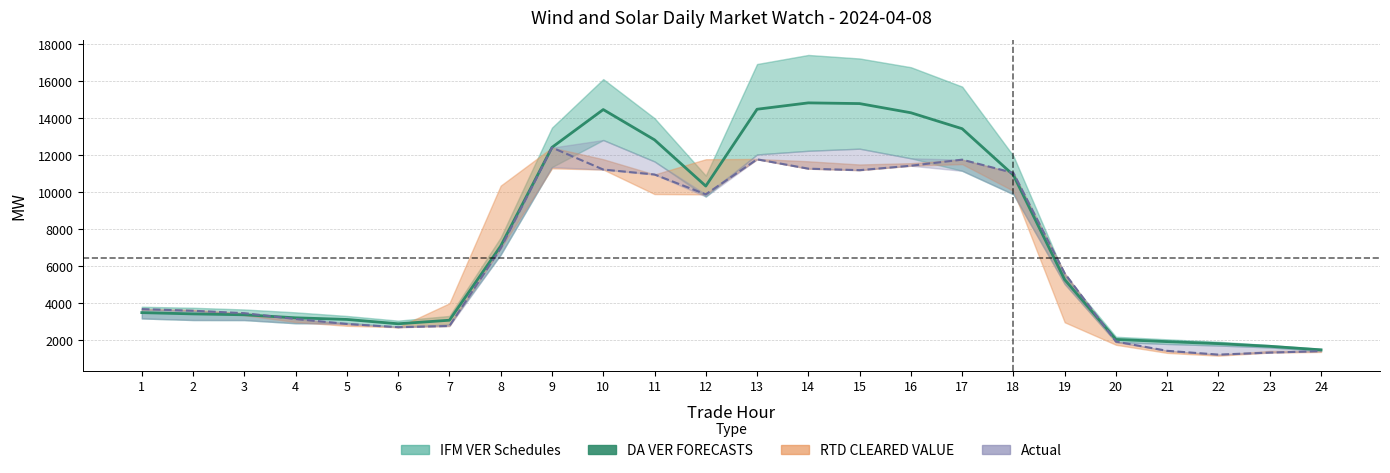

Approximately how many times larger is the value at 8 compared to 24?

4.8